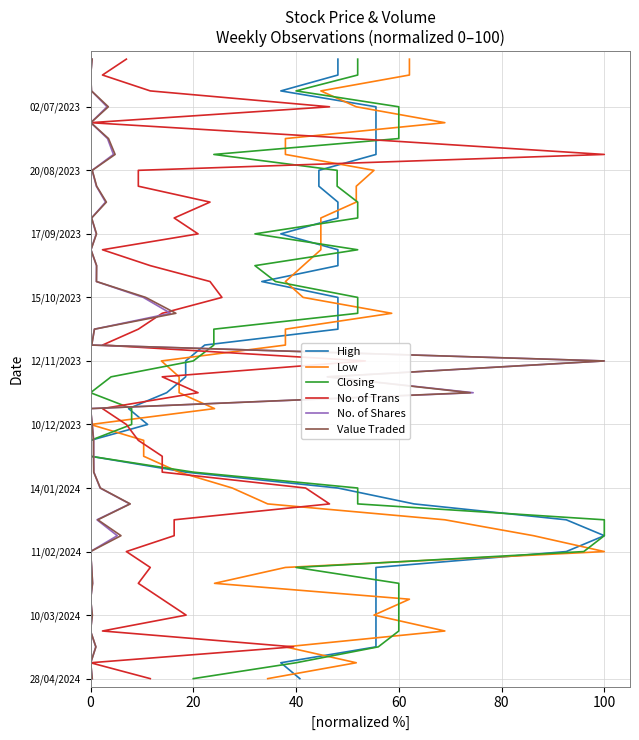

How many lines are shown in the chart?

6